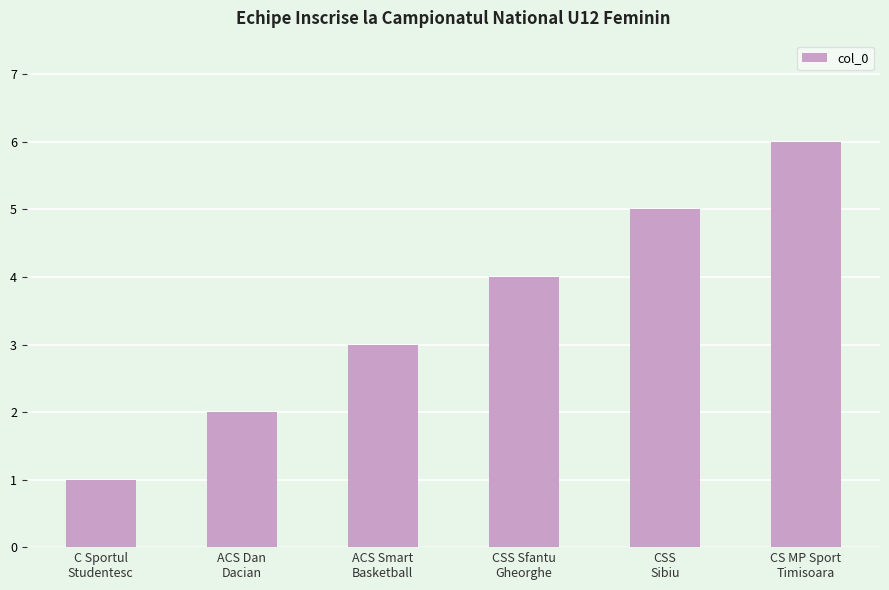

What position from the right is CS MP Sport
Timisoara?

1